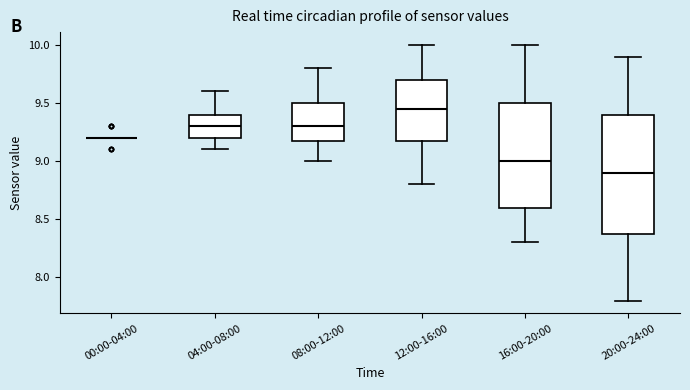

Reading left to right, transcribe this box plot: for each box, give where its median line is, the range the box spans, and where its two whiskers end, as read against the y-axis. The values are not printed on the chart, so give them approximately, as read against the axis.

00:00-04:00: box collapsed to a line at 9.20, whiskers 9.20 to 9.20
04:00-08:00: median 9.30, box 9.20 to 9.40, whiskers 9.10 to 9.60
08:00-12:00: median 9.30, box 9.20 to 9.50, whiskers 9.00 to 9.80
12:00-16:00: median 9.45, box 9.20 to 9.70, whiskers 8.80 to 10.00
16:00-20:00: median 9.00, box 8.60 to 9.50, whiskers 8.30 to 10.00
20:00-24:00: median 8.90, box 8.40 to 9.40, whiskers 7.80 to 9.90